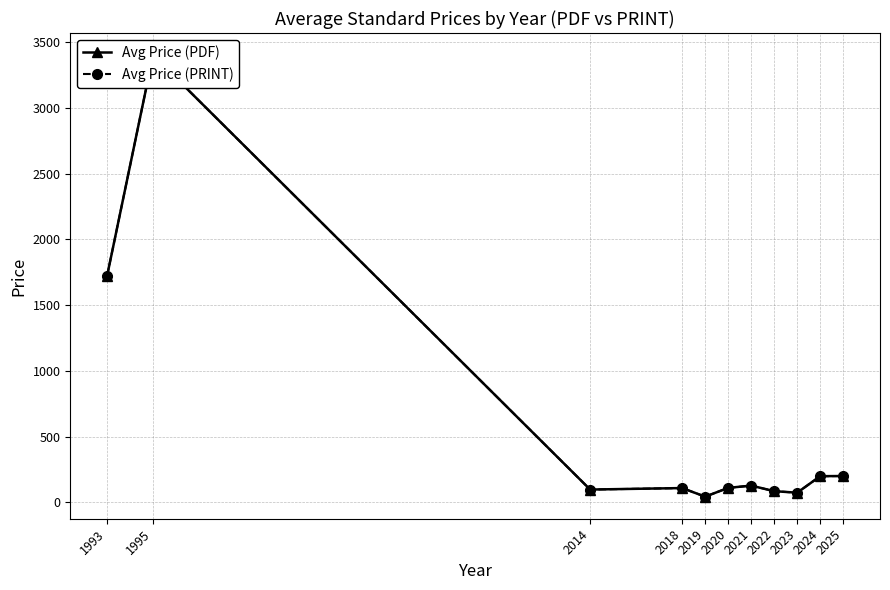

True or false: Avg Price (PRINT) and Avg Price (PDF) cross at least once.

False